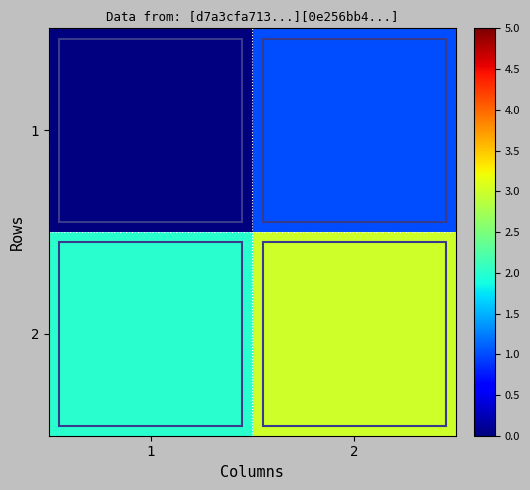

Which series has the widest spread of values?

1